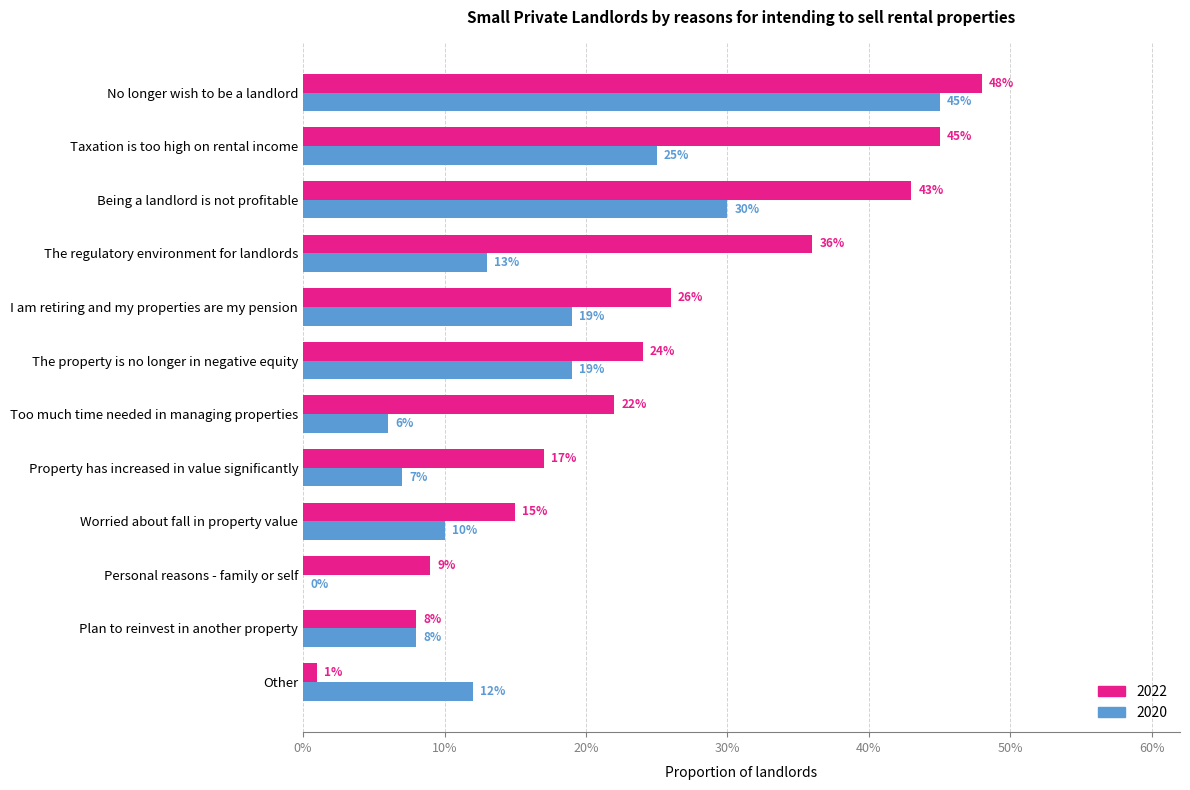

Which label corresponds to the smallest value in the chart?

Personal reasons - family or self